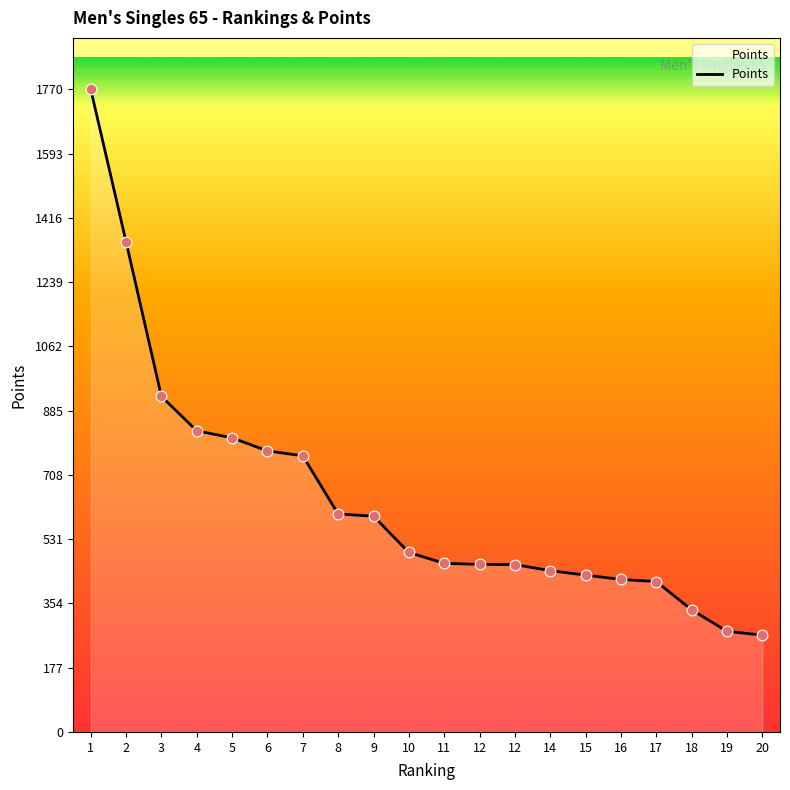

What is the change in value from 8 to 11?

-135.9